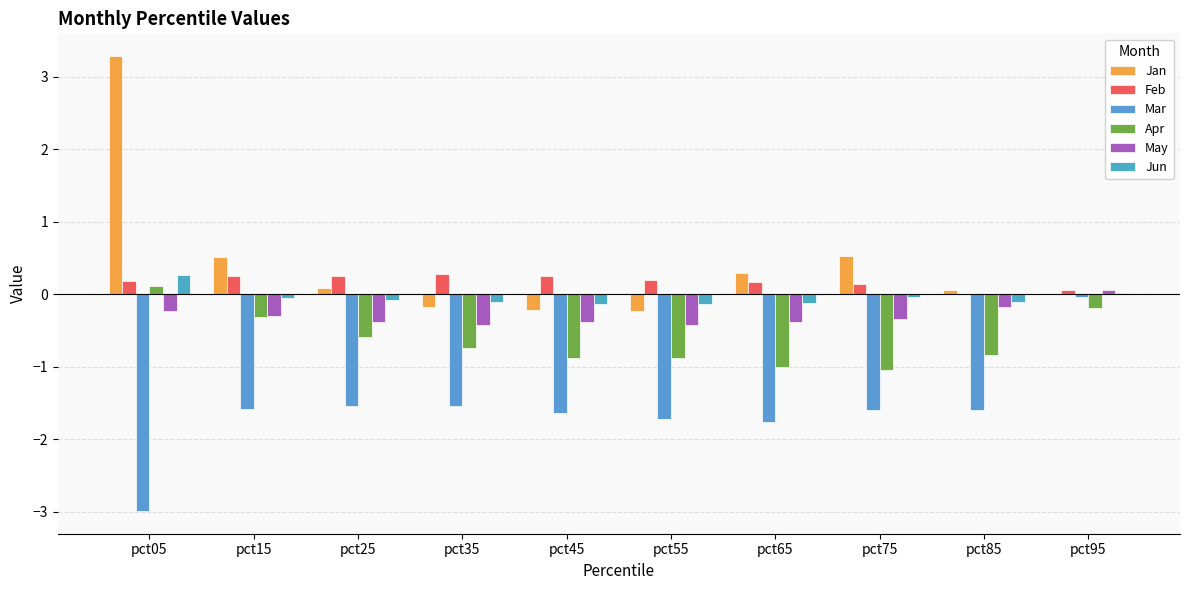

Are the bars horizontal?

No